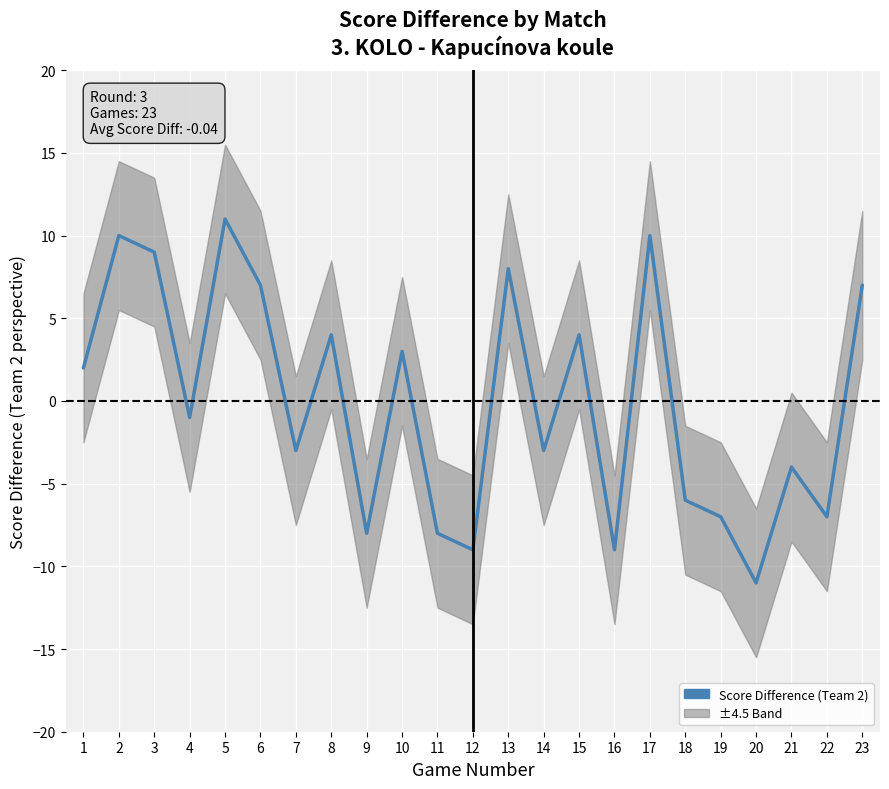

Is this an area chart (filled region under the line)?

No